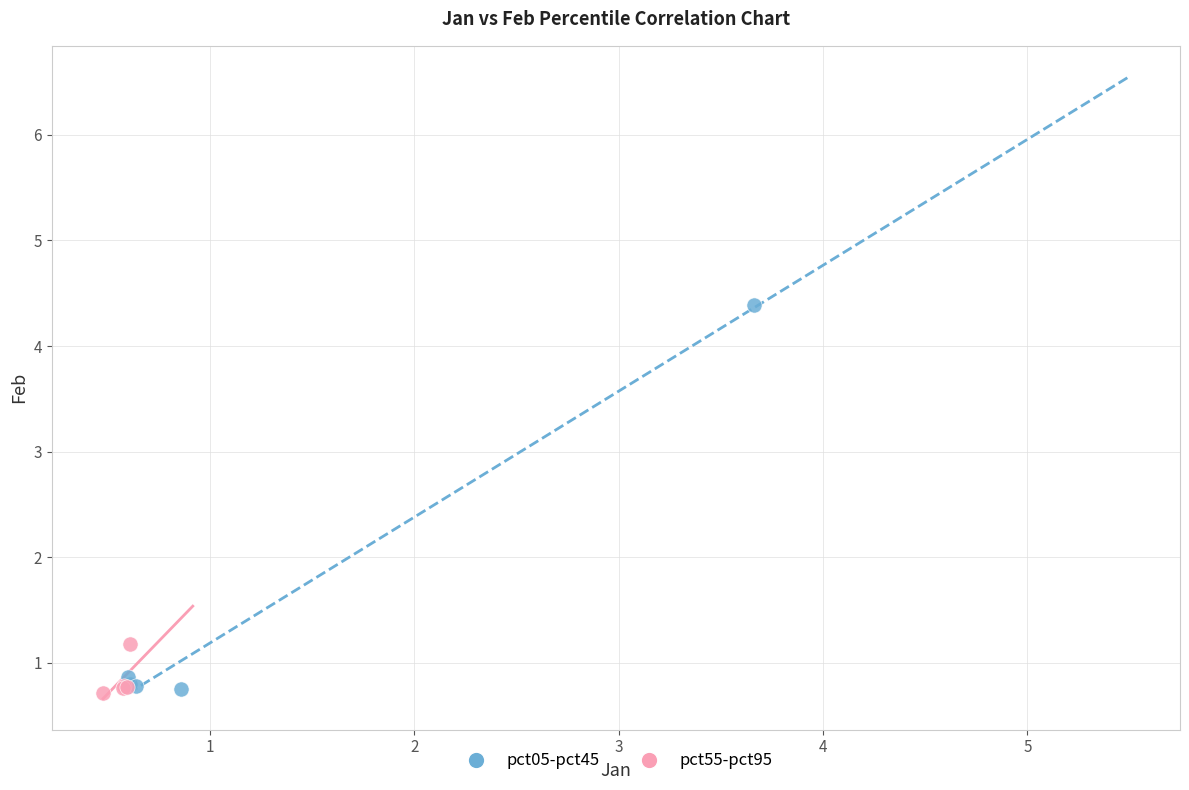

Which series has the widest spread of Y values?

pct05-pct45